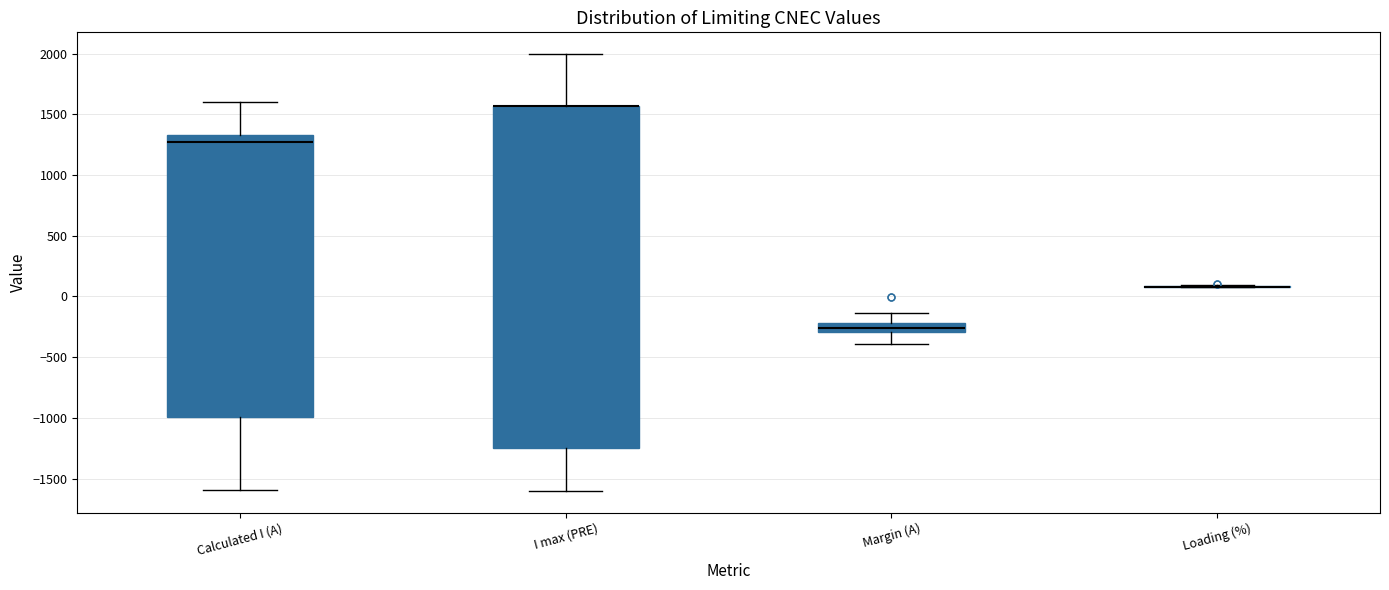

Where is the lower edge of the box for Margin (A) on the y-axis? The values are not printed on the chart, so give them approximately, as read against the axis.

-300